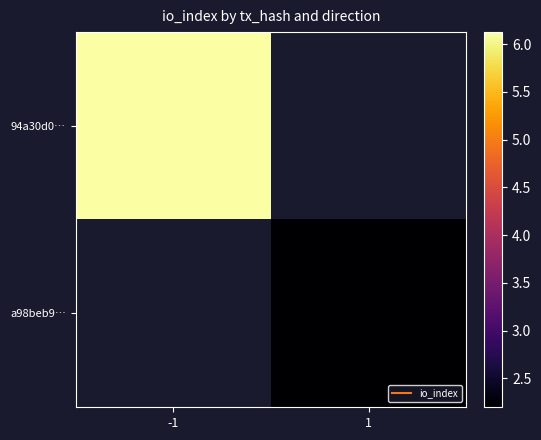

At which label does a98beb9… first exceed 2?

1